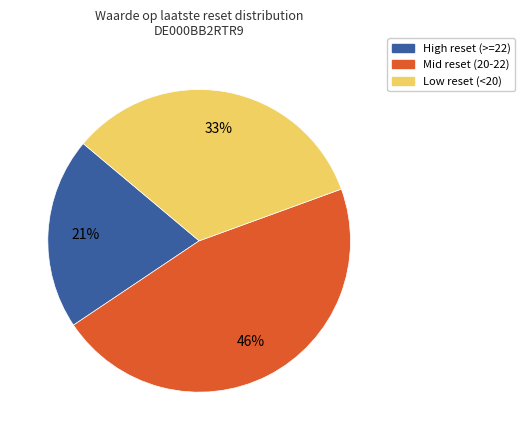

Combined, do High reset (>=22) and Low reset (<20) account for over 50%?

Yes